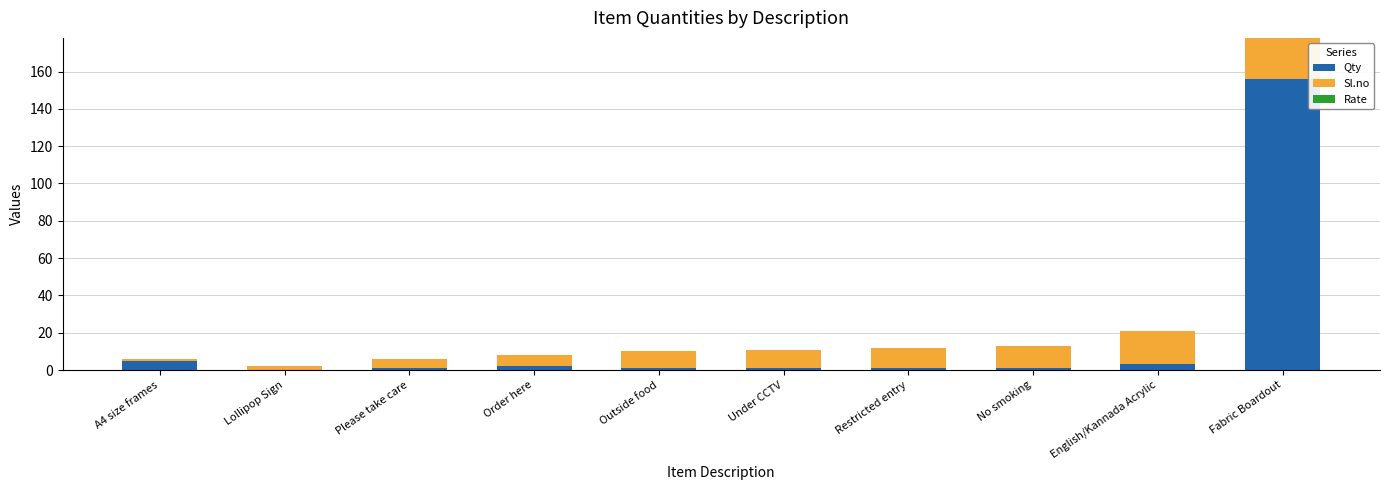

How many distinct data groups are displayed?

2